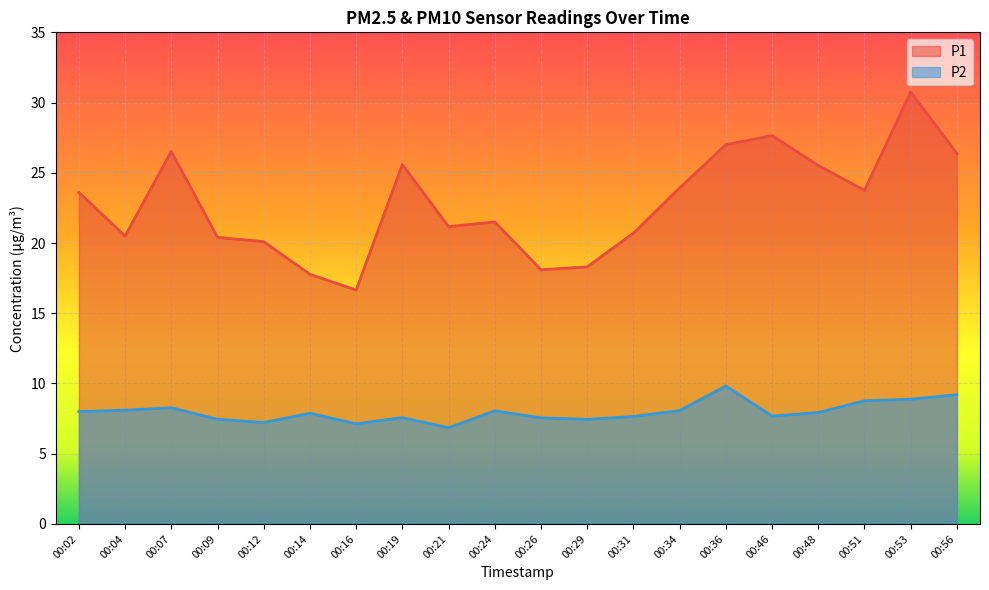

Which series has the widest spread of values?

P1